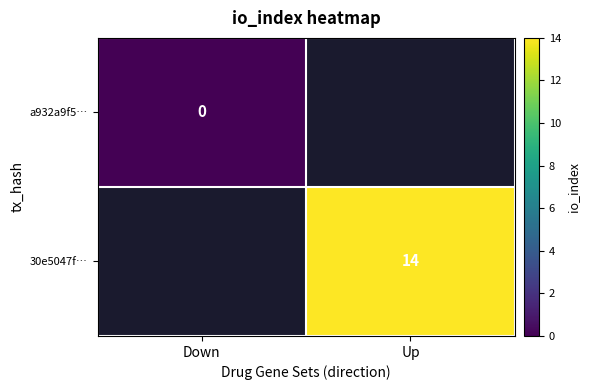

How many series are shown in this chart?

2